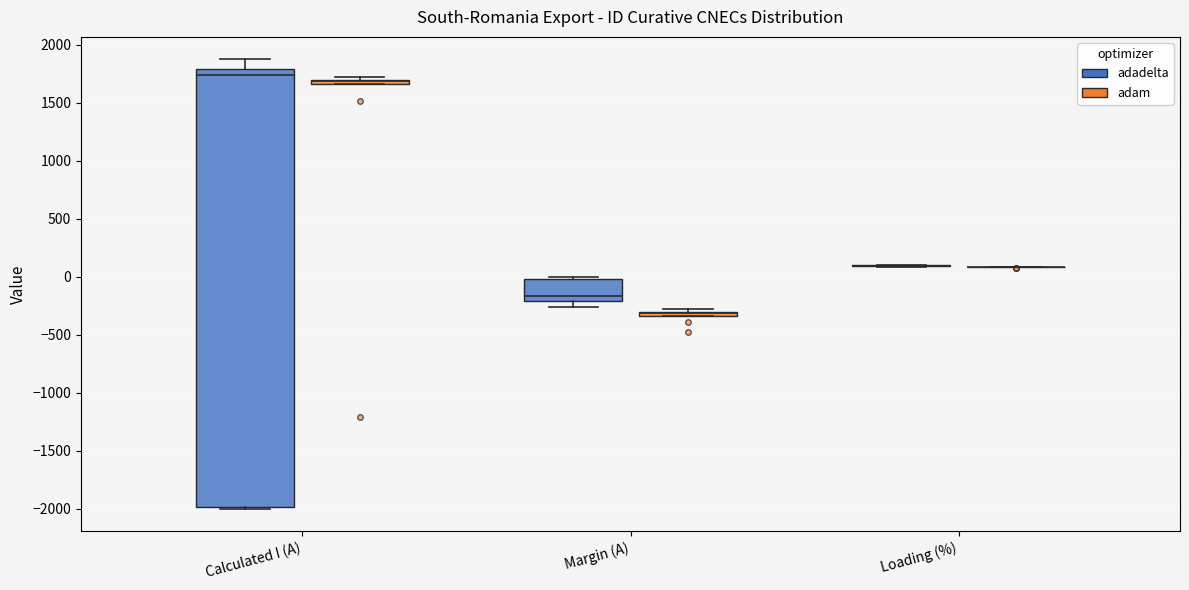

Comparing the boxes themselves (not the whiskers), which one is the tallest?

Calculated I (A) (adadelta)